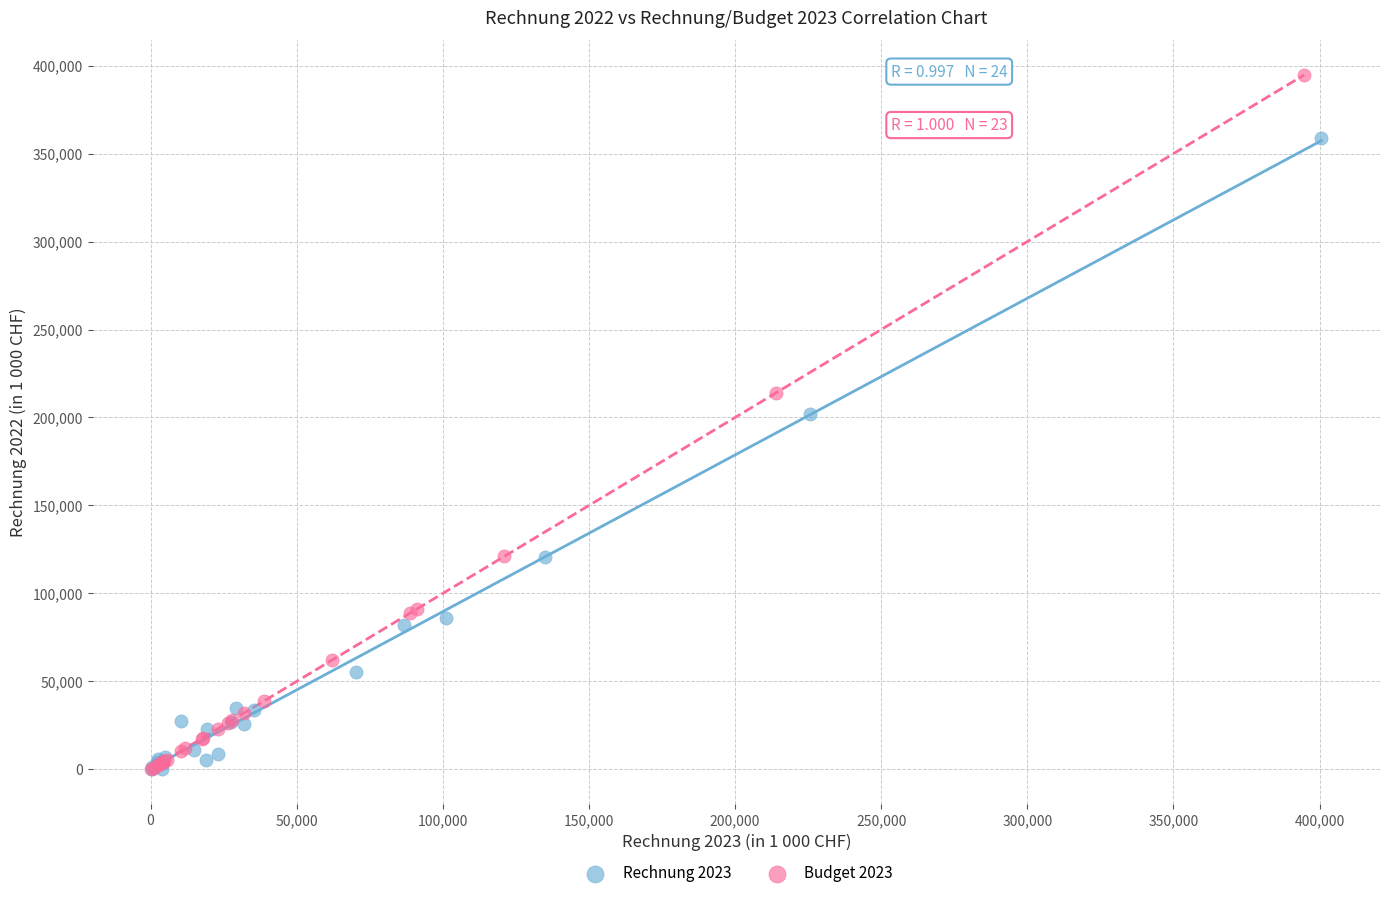

Which series reaches the maximum Y coordinate?

Budget 2023